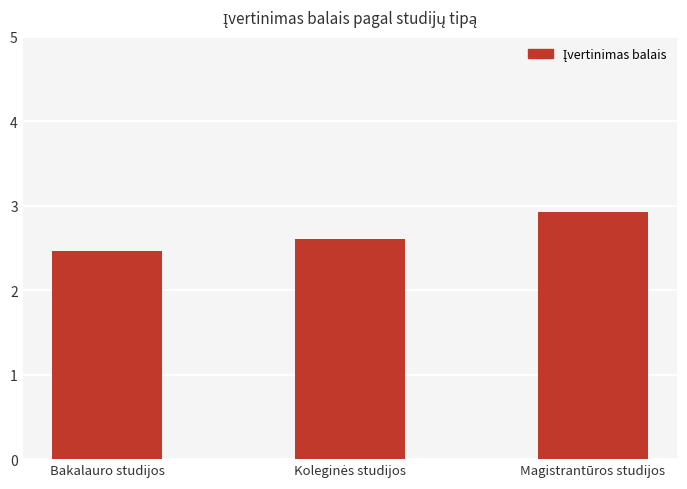

How many bars are there in total?

3